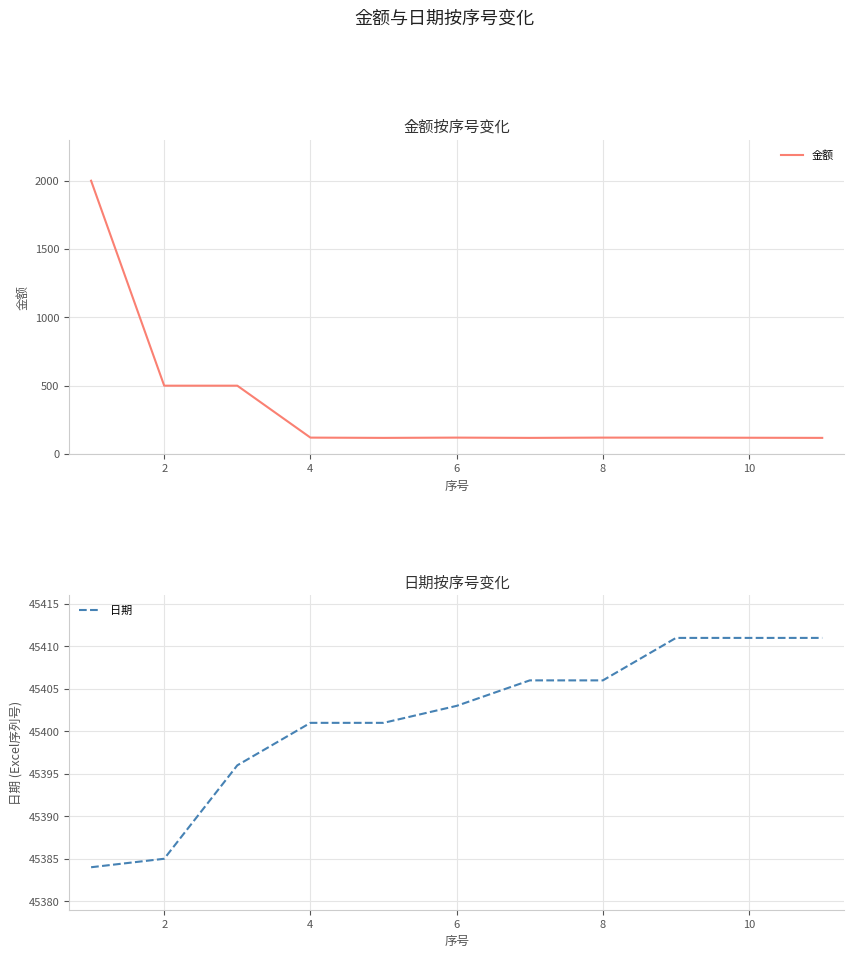

What is the difference between the second highest and minimum values in the 金额 series?

382